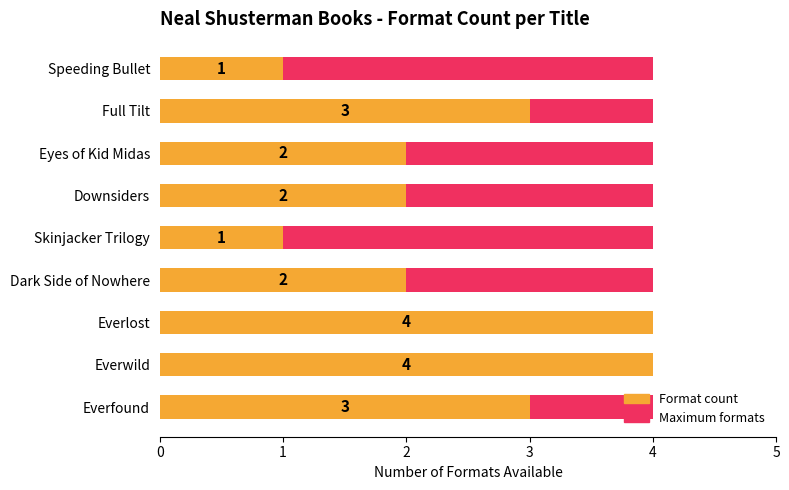

What is the average value of the Format count series?

2.4